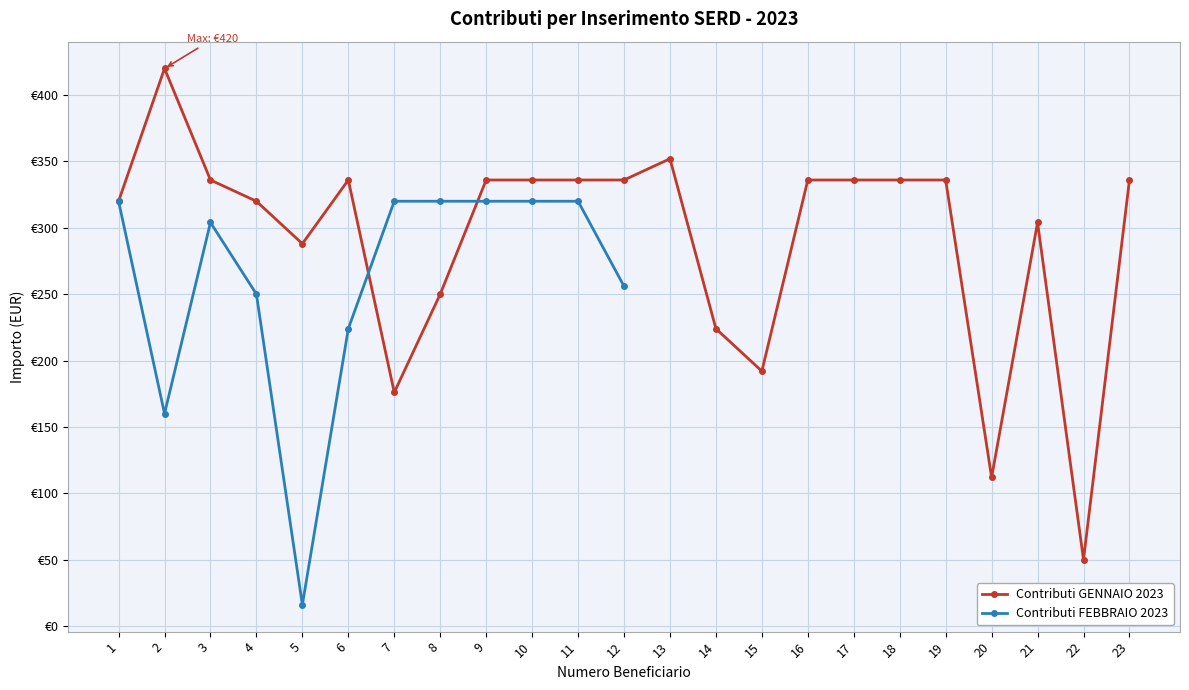

List the labels in order of value, smallest first.

22, 20, 7, 15, 14, 8, 5, 21, 1, 4, 3, 6, 9, 10, 11, 12, 16, 17, 18, 19, 23, 13, 2